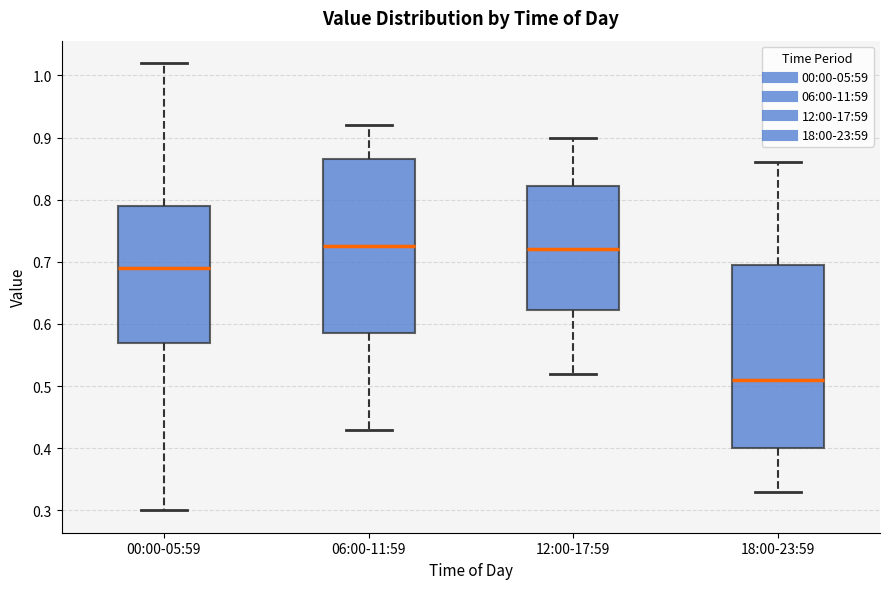

Which box is the tallest, from its lower edge to its upper edge?

18:00-23:59